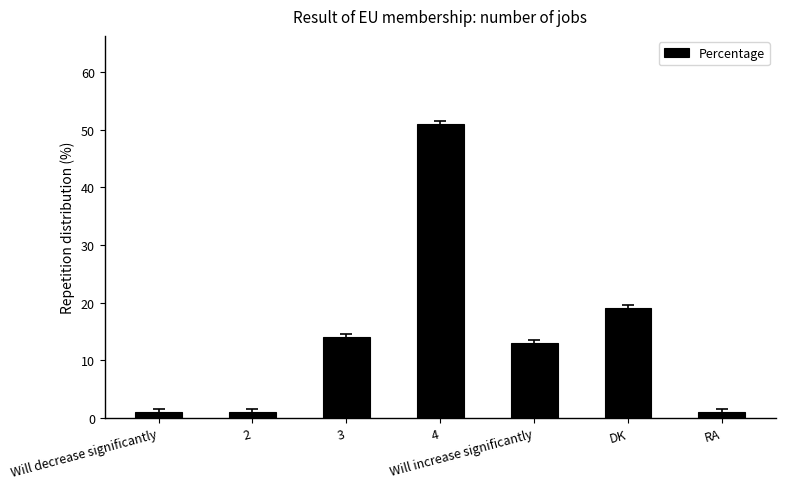

Does the chart contain stacked bars?

No